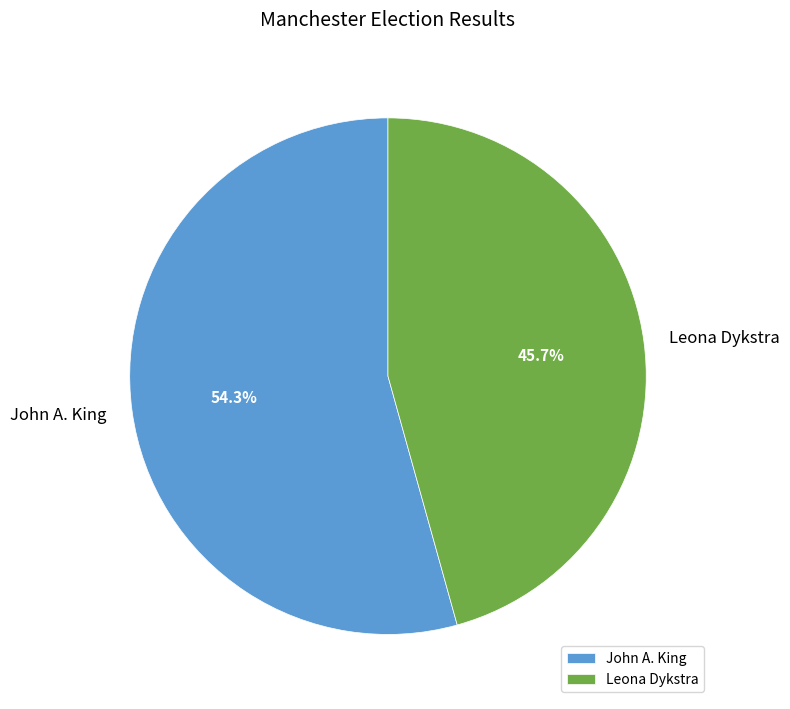

To the nearest percent, what is the combined percentage of John A. King and Leona Dykstra?

100%